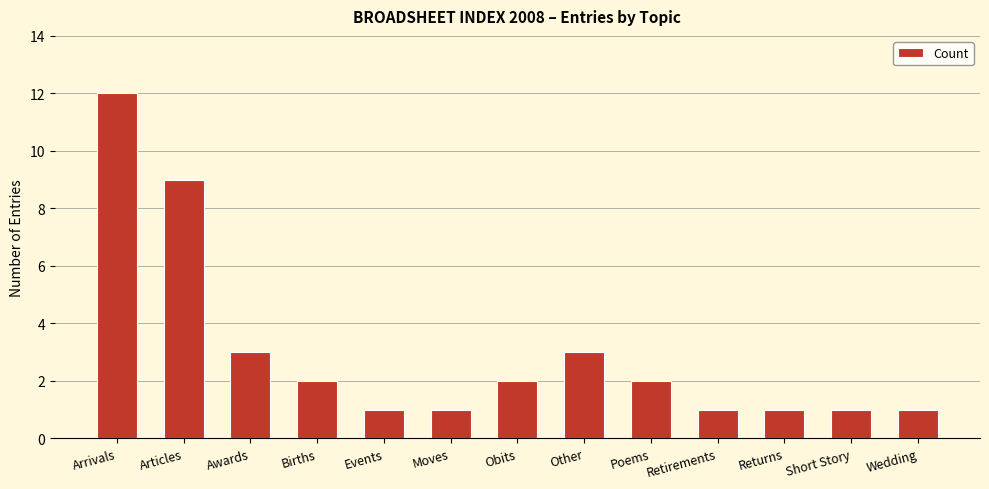

What is the minimum value shown in the chart?

1